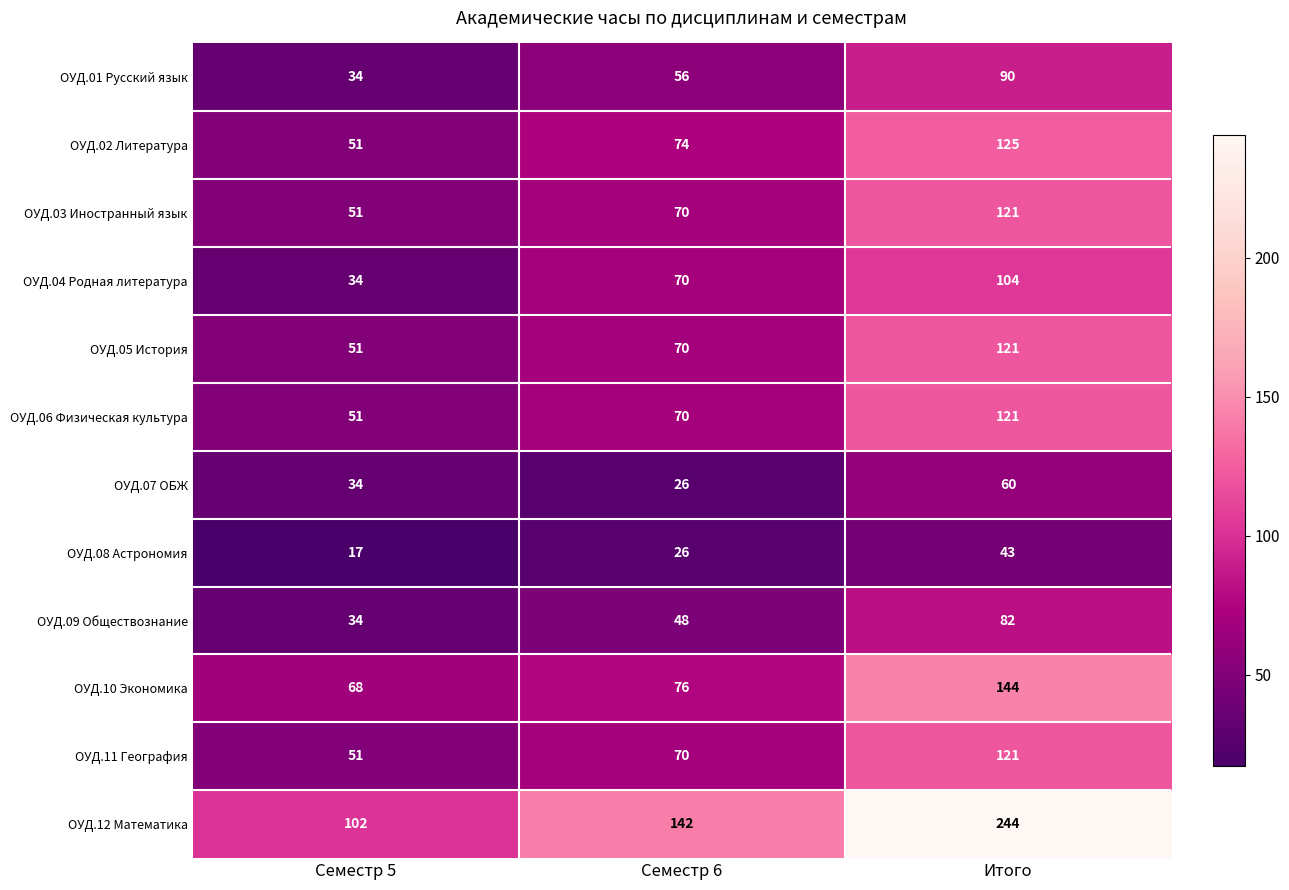

What is the average value of the ОУД.01 Русский язык series?

60